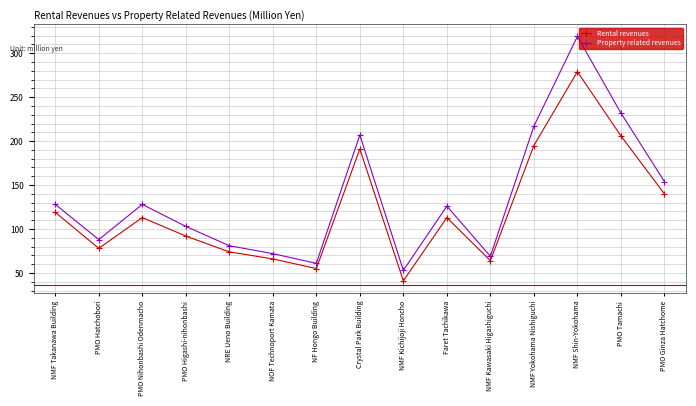

Rank the series by their average value, from highest to lowest.

Property related revenues, Rental revenues